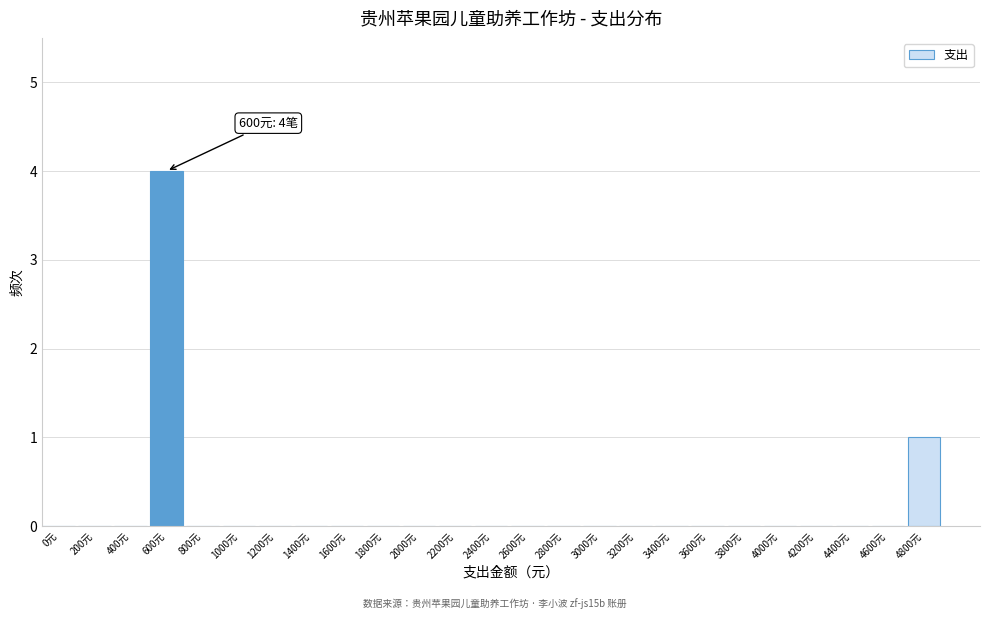

Reading left to right, what are all the values shown in this chart?

0元=0	200元=0	400元=0	600元=4	800元=0	1000元=0	1200元=0	1400元=0	1600元=0	1800元=0	2000元=0	2200元=0	2400元=0	2600元=0	2800元=0	3000元=0	3200元=0	3400元=0	3600元=0	3800元=0	4000元=0	4200元=0	4400元=0	4600元=0	4800元=1